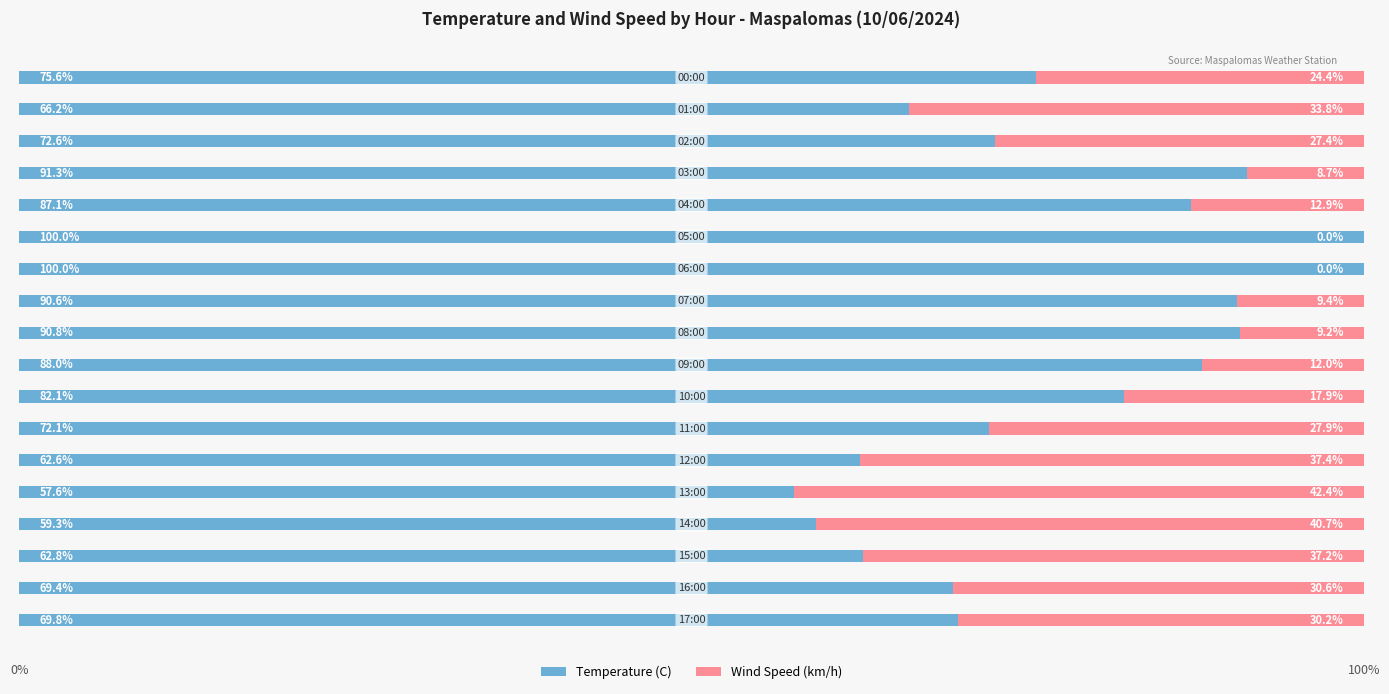

What is the sum of all Temperature (C) values?

1397.9